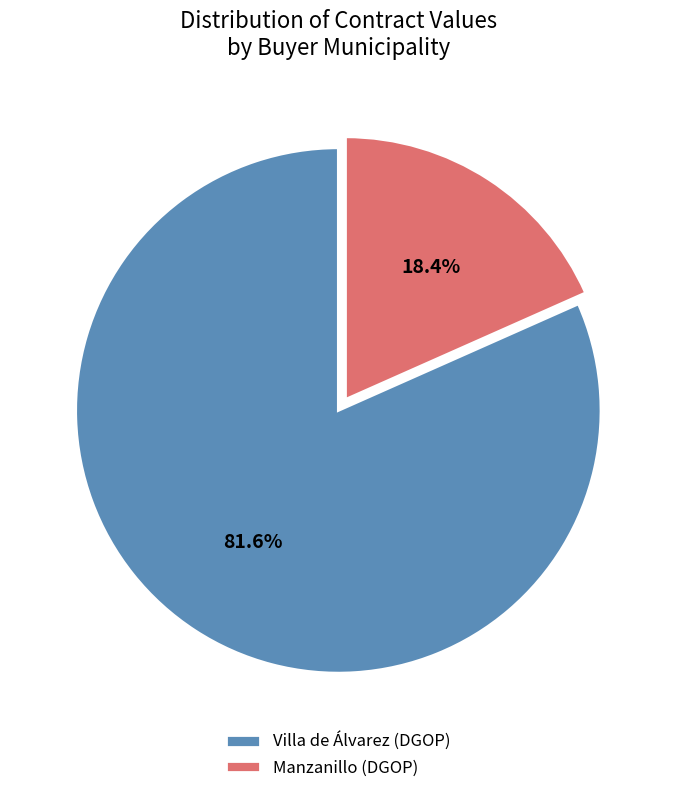

Does Manzanillo (DGOP) represent more than half of the total?

No